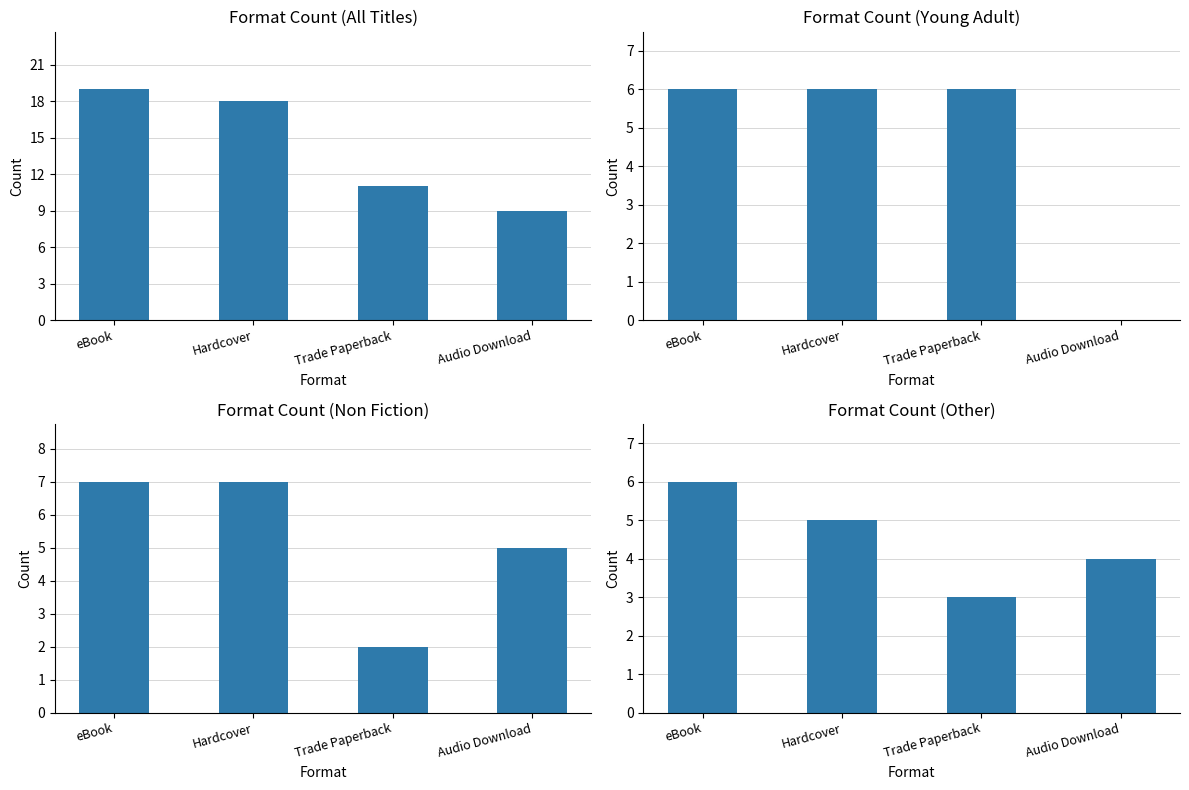

Is it true that the value at Hardcover is 8?

False